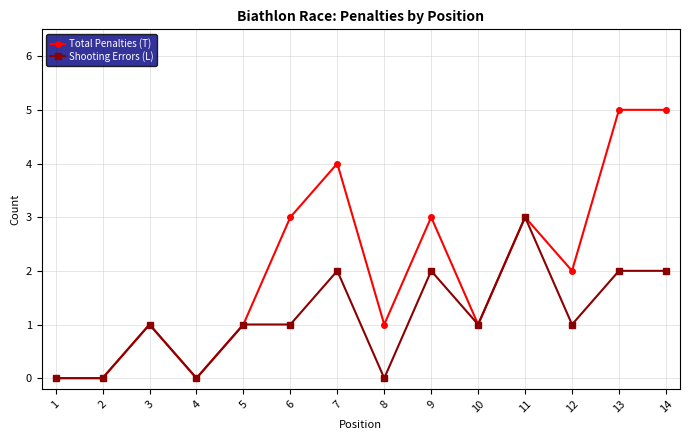

Rank the series by their average value, from lowest to highest.

Shooting Errors (L), Total Penalties (T)